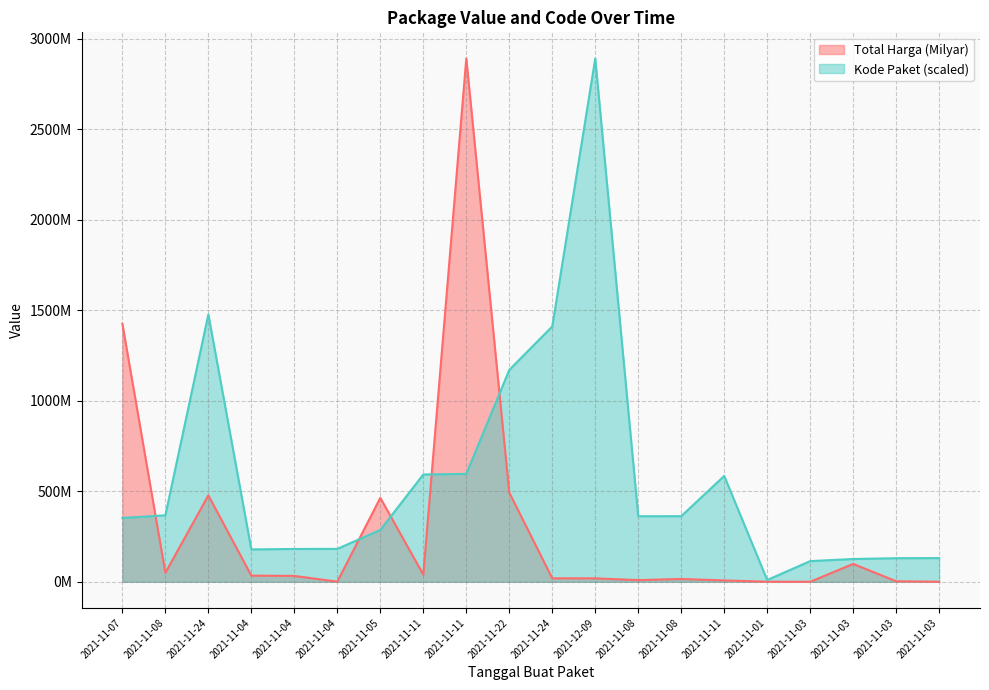

Between 2021-11-24 and 2021-11-08, which series saw the biggest shift?

Kode Paket